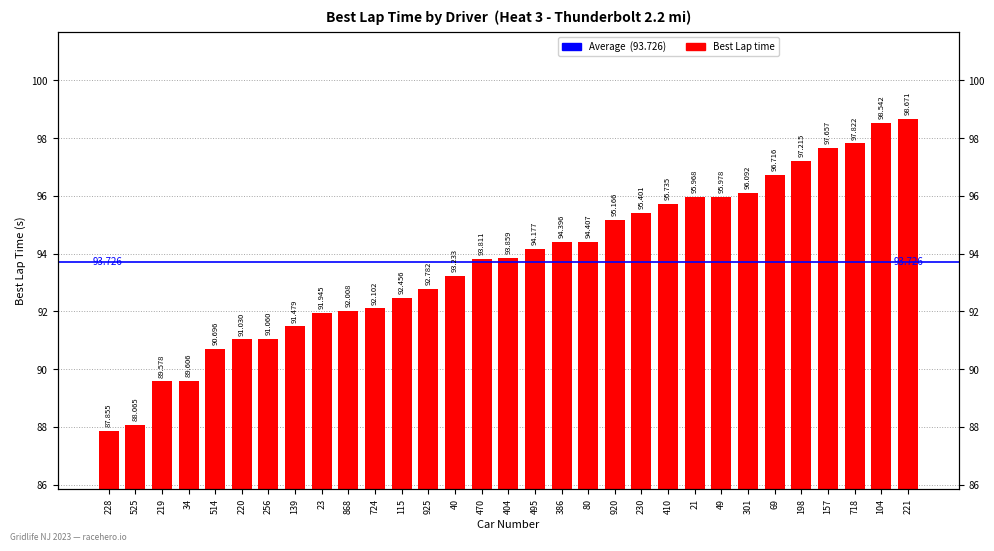

What is the ratio of the value at 220 to the value at 868?

1.0